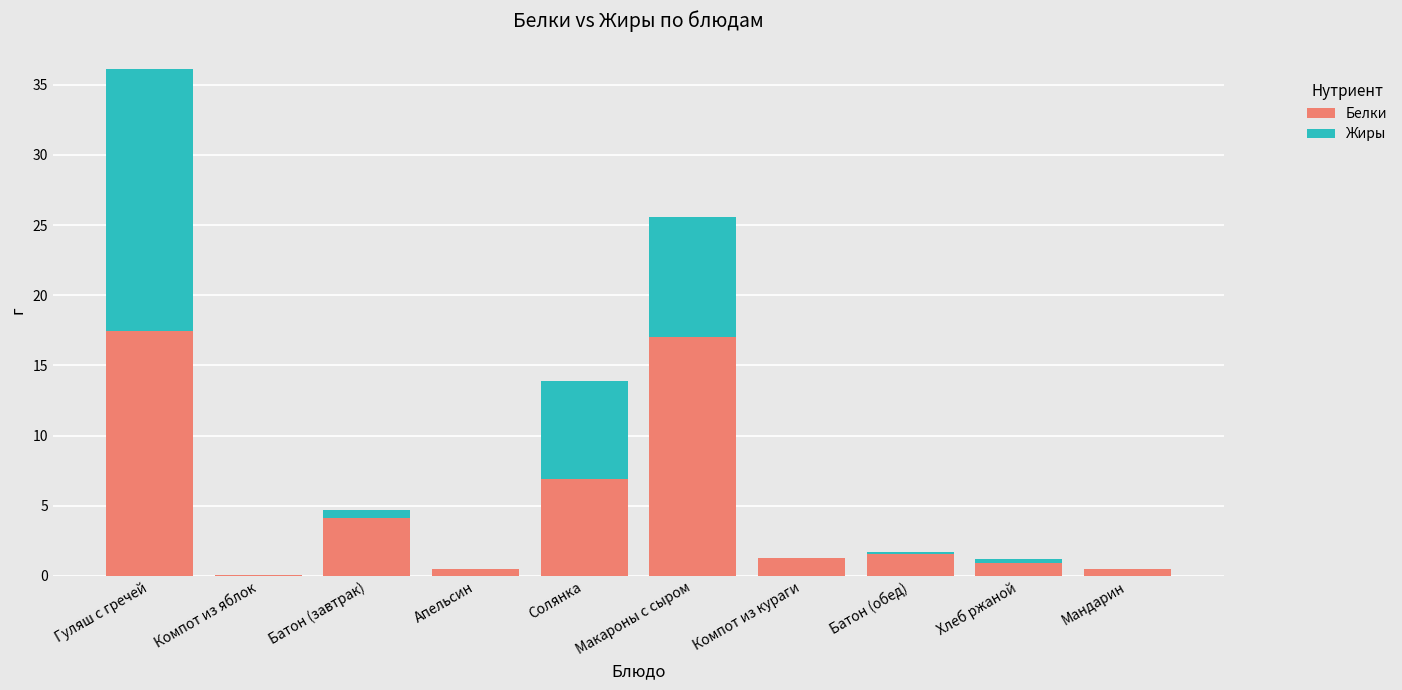

Does the chart contain stacked bars?

Yes